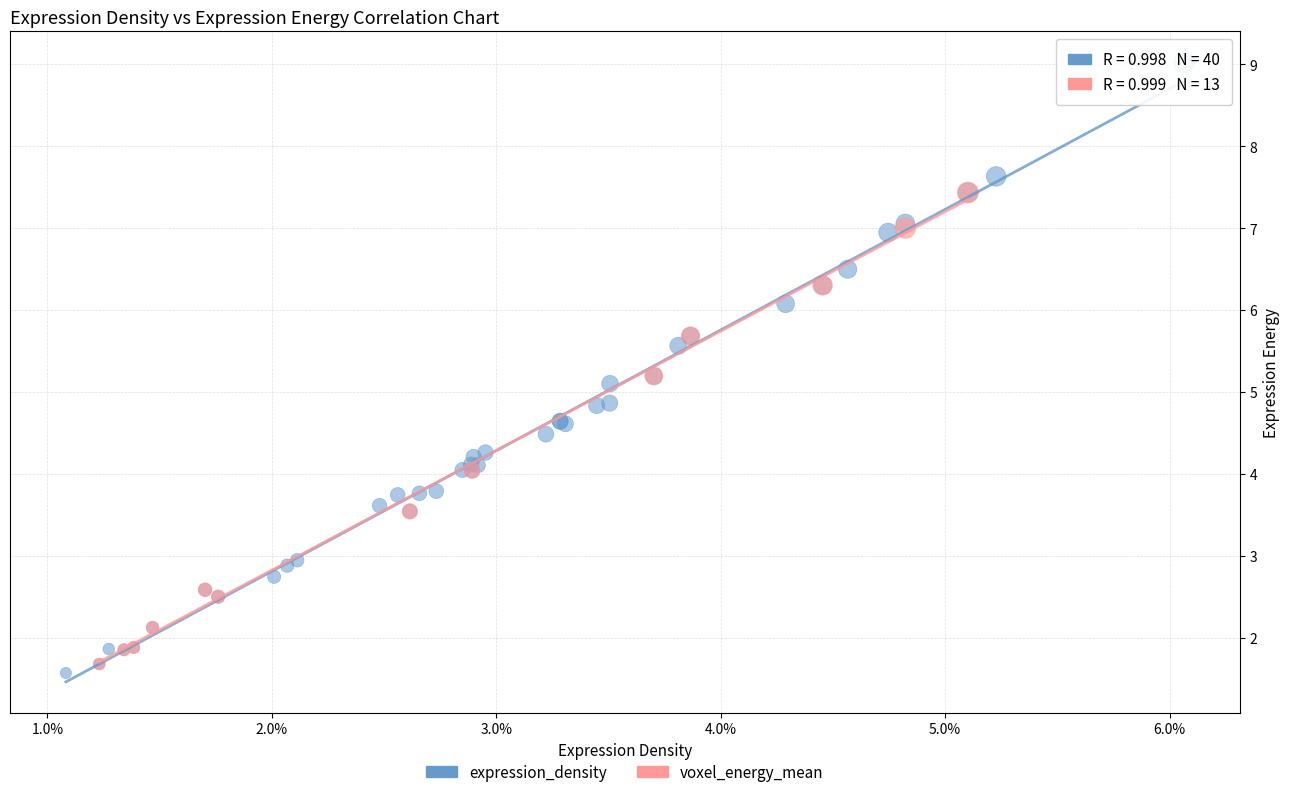

Which series reaches the maximum Y coordinate?

expression_density